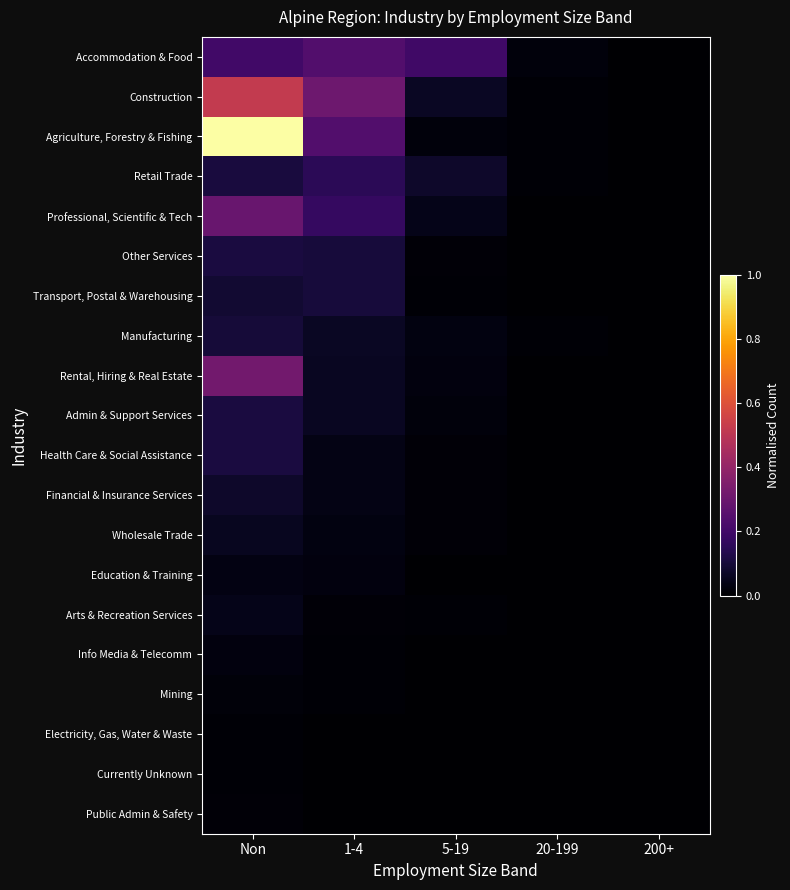

What is the greatest value displayed?

1.0